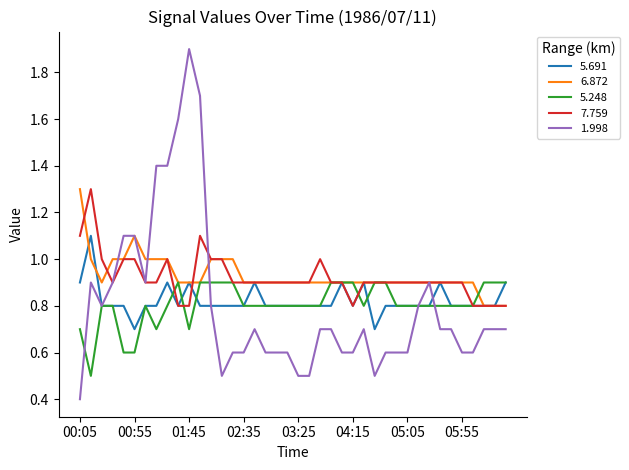

Is this an area chart (filled region under the line)?

No